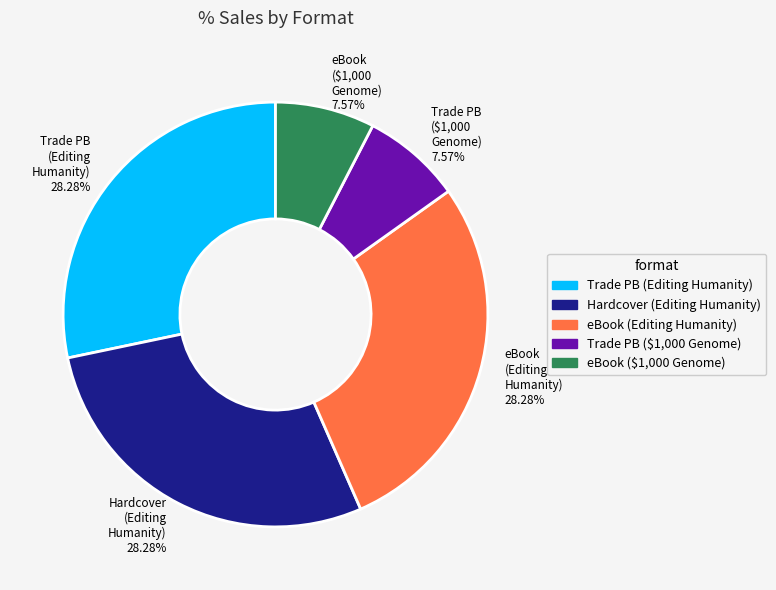

How many slices are in this pie chart?

5